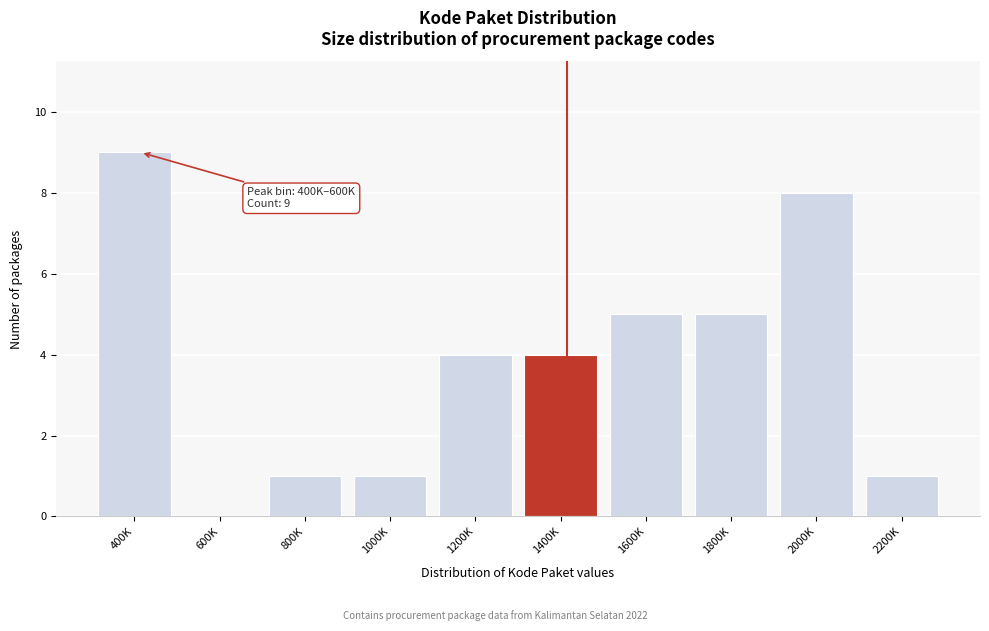

Reading left to right, extract all data points from this chart.

400K=9	600K=0	800K=1	1000K=1	1200K=4	1400K=4	1600K=5	1800K=5	2000K=8	2200K=1